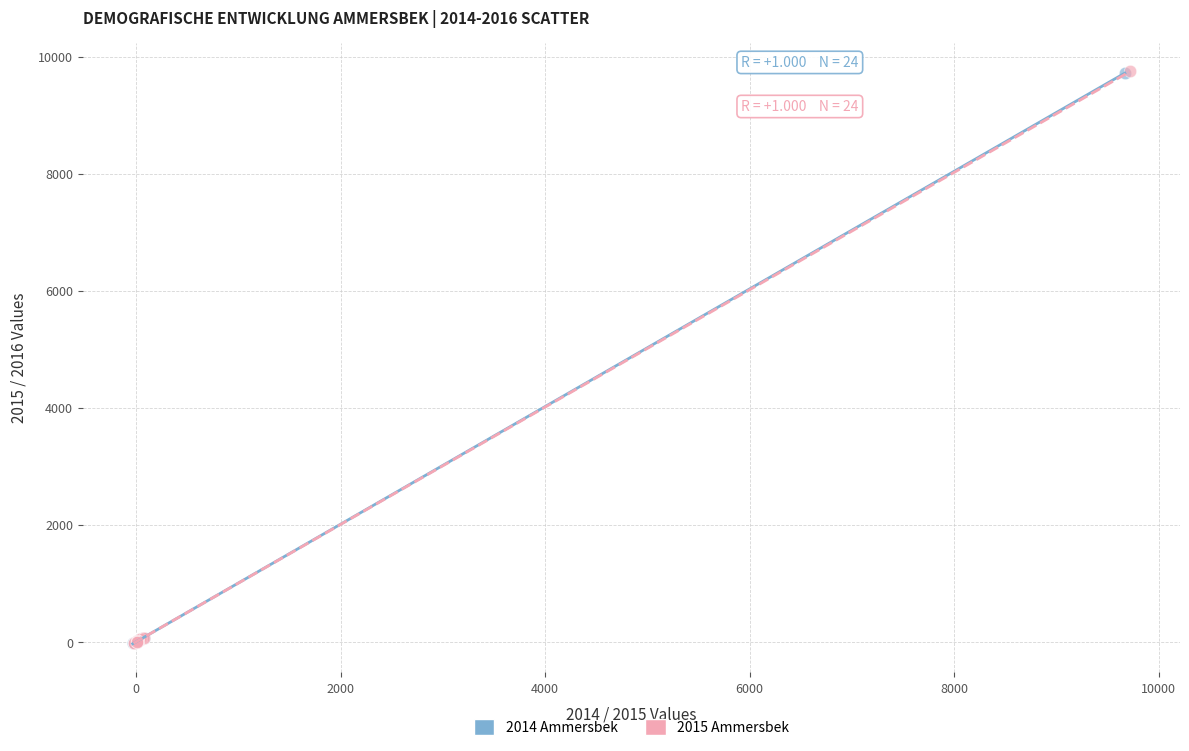

Which series has the largest Y range (max minus min)?

2015 Ammersbek